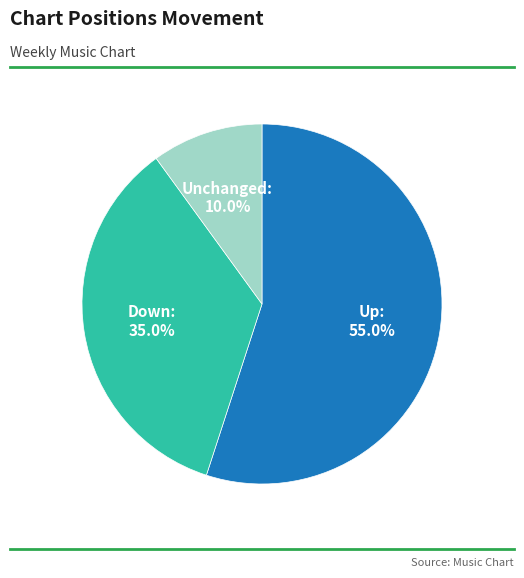

How many slices are in this pie chart?

3